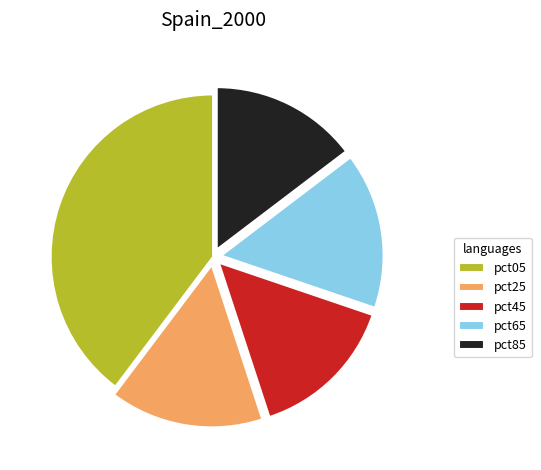

Which category has the biggest portion of the pie?

pct05